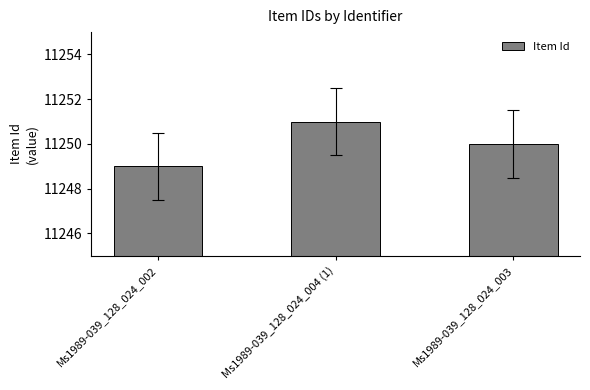

How many categories are shown in the chart?

3